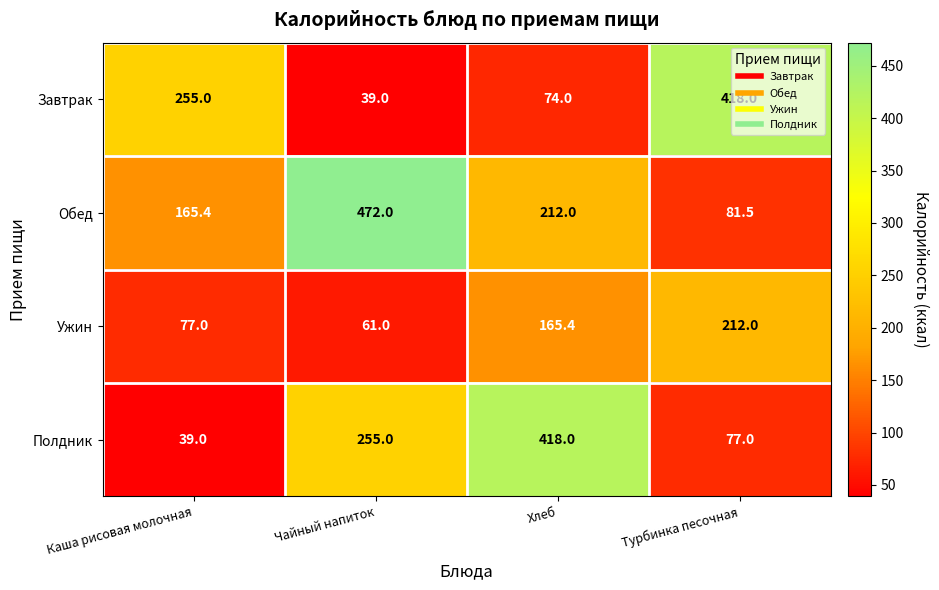

What is the difference between the maximum and minimum values in the Обед series?

390.5